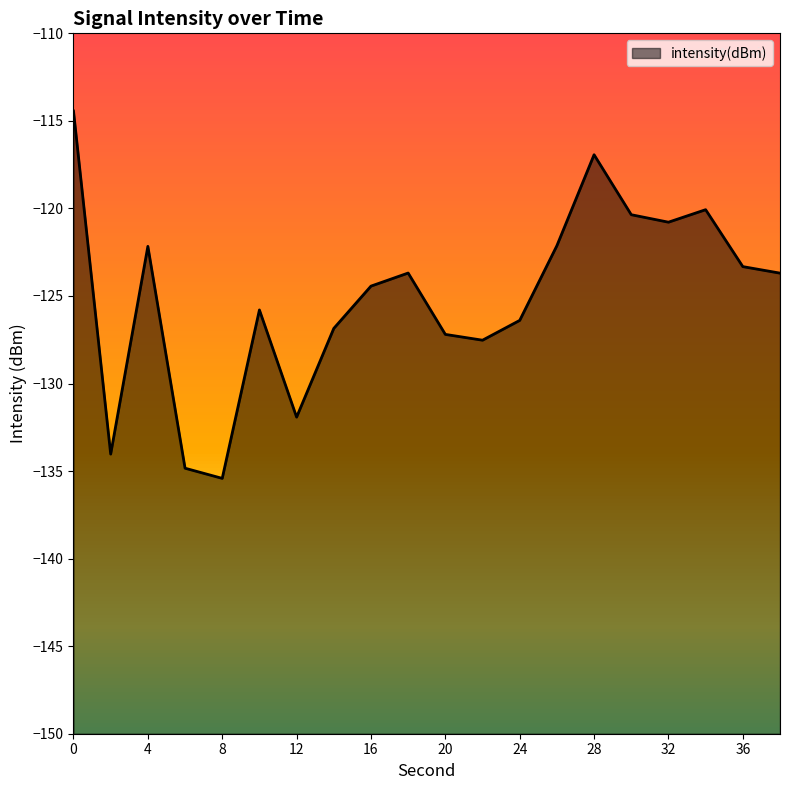

True or false: the data shows -191.2 at 38.

False